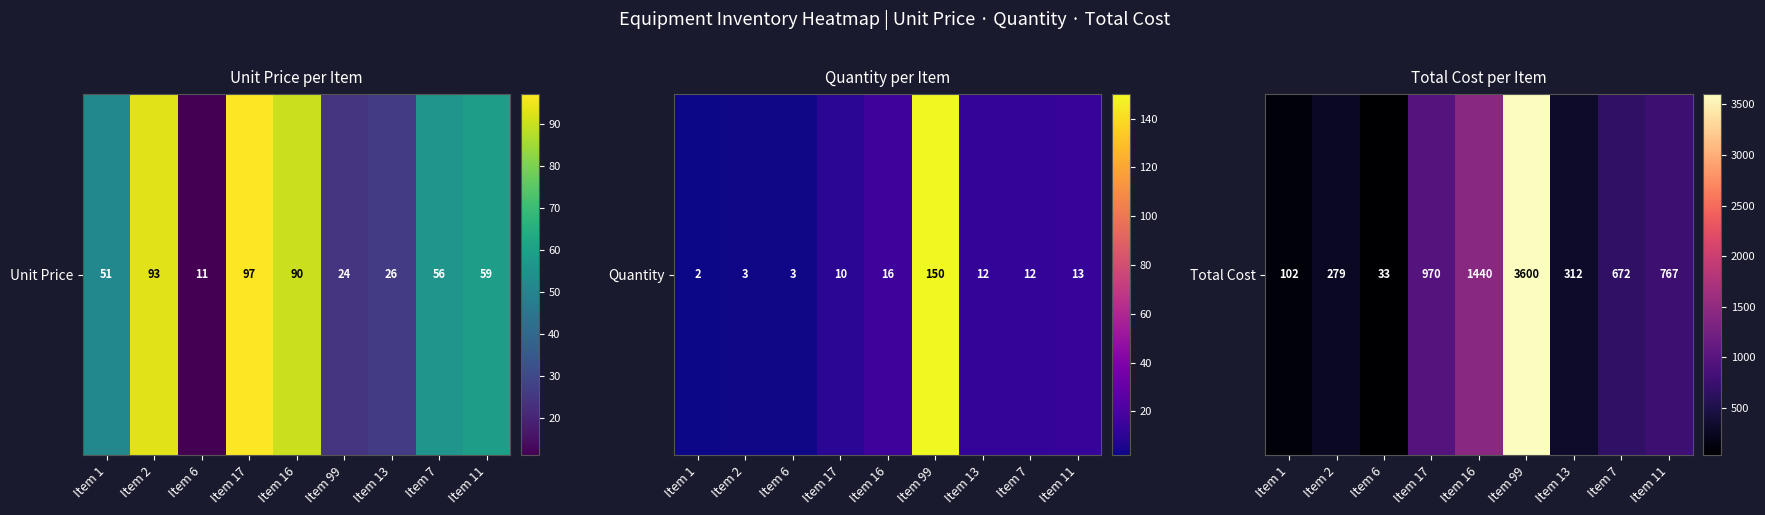

Read the value at Item 2, to the nearest 10.

280